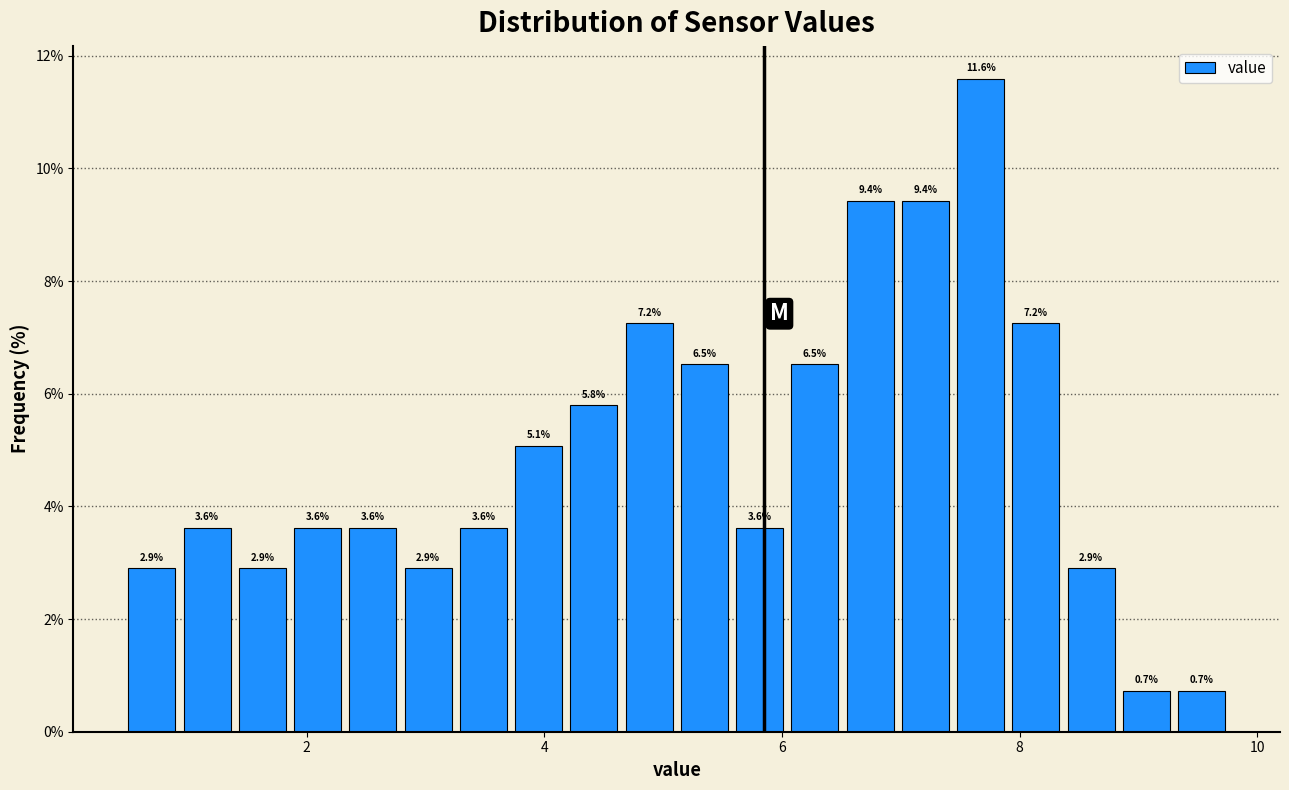

Read against the x-axis, roughly where is the centre of the tallest bar?

7.6